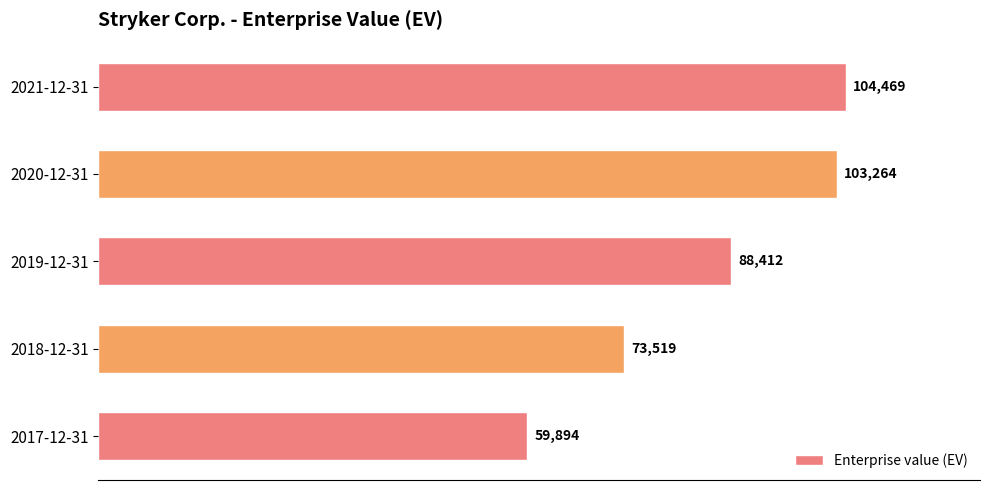

What is the change in value from 2019-12-31 to 2020-12-31?

+14852